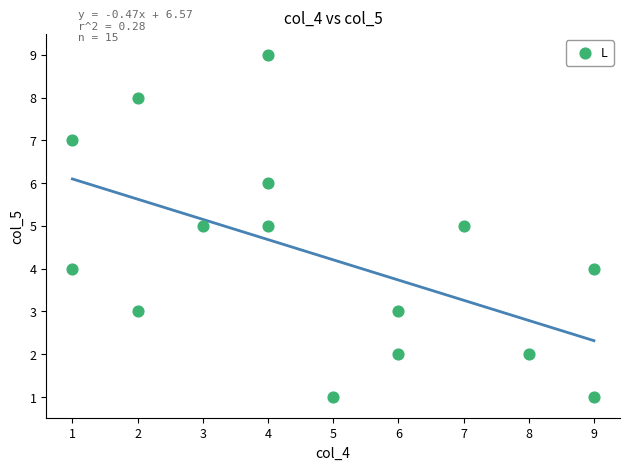

What is the range of X values (max minus min)?

8